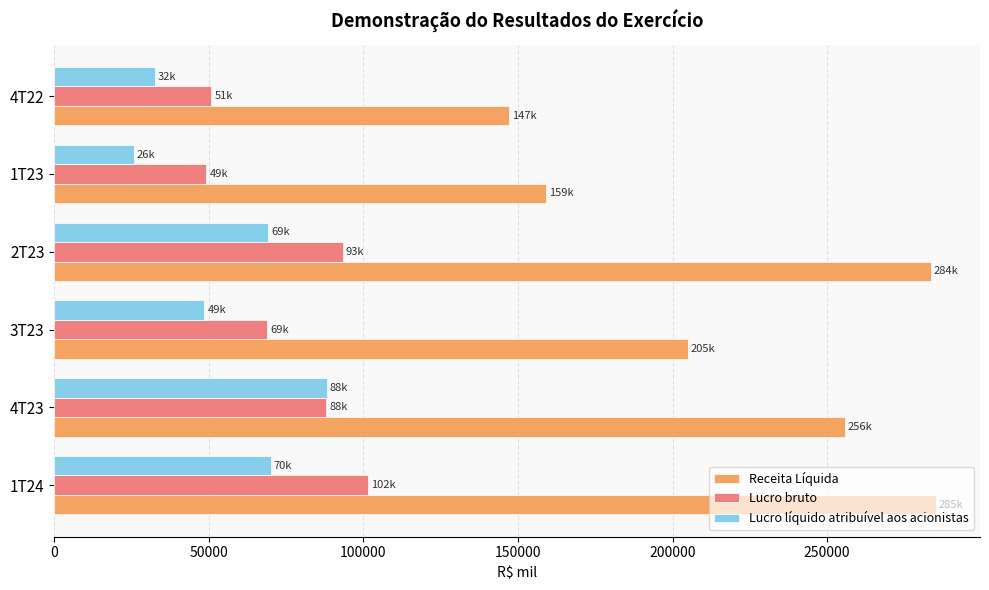

Where is Receita Líquida nearest to the value 216230?

3T23